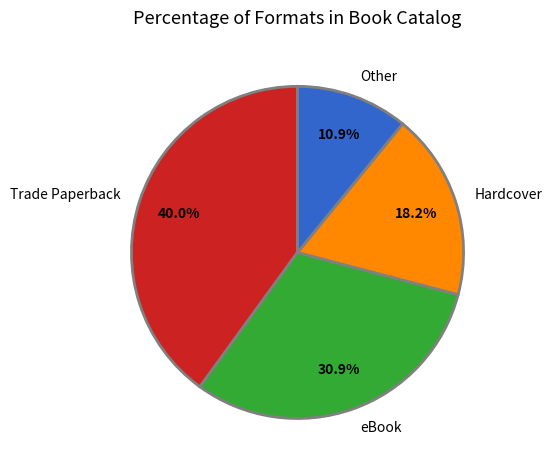

Is there a majority slice in this chart?

No